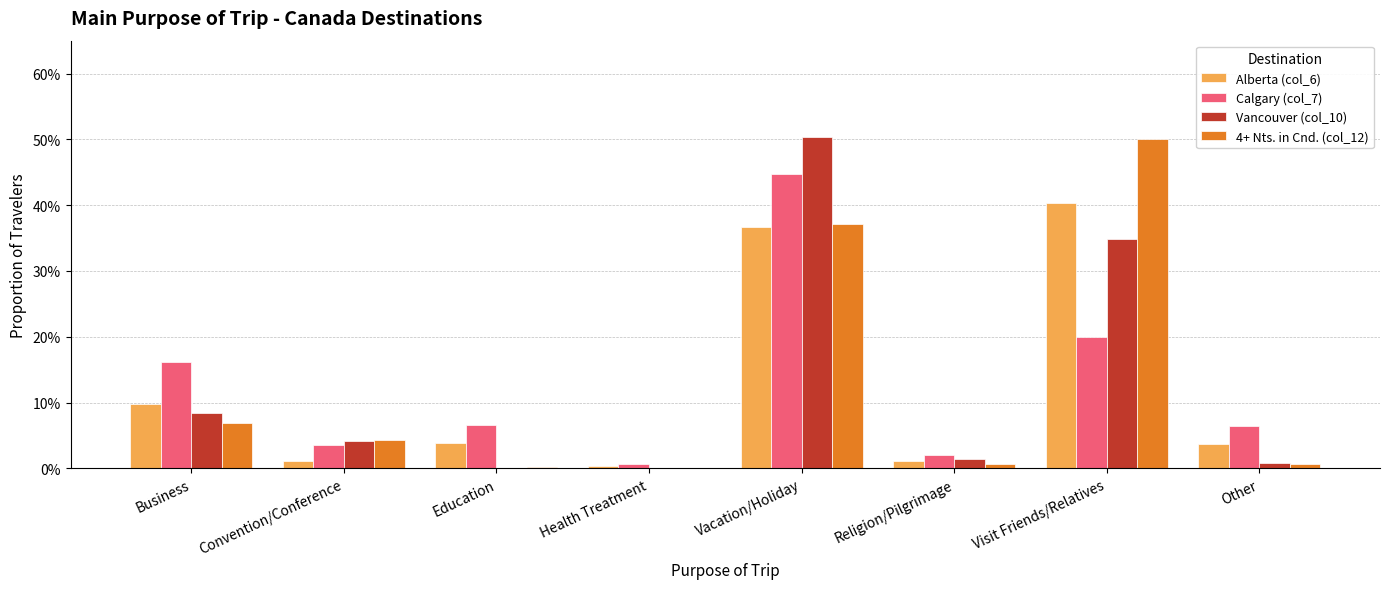

True or false: Alberta (col_6) has a value of 0.1 at Business.

False